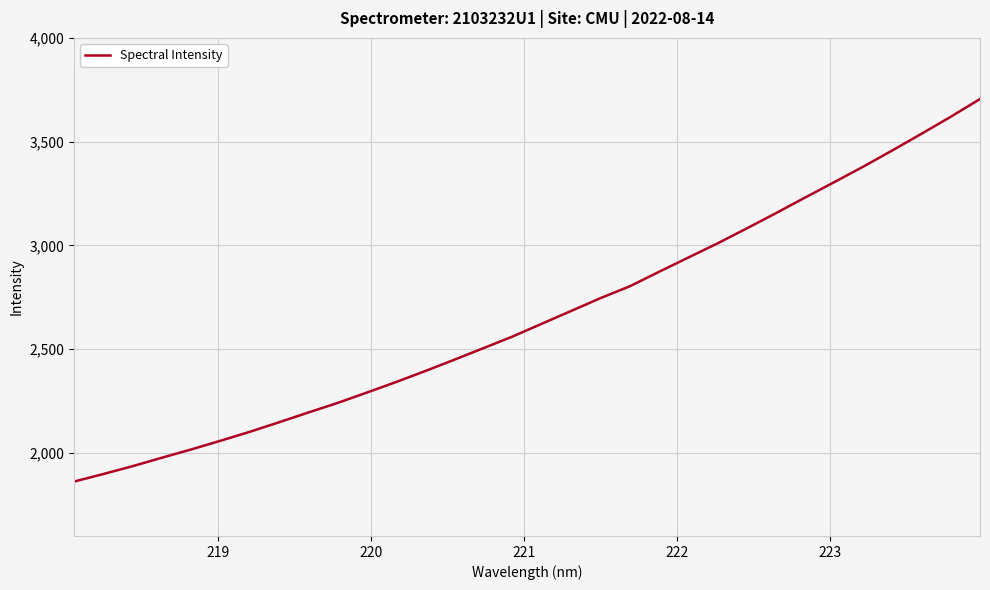

What is the smallest value displayed?

1862.2